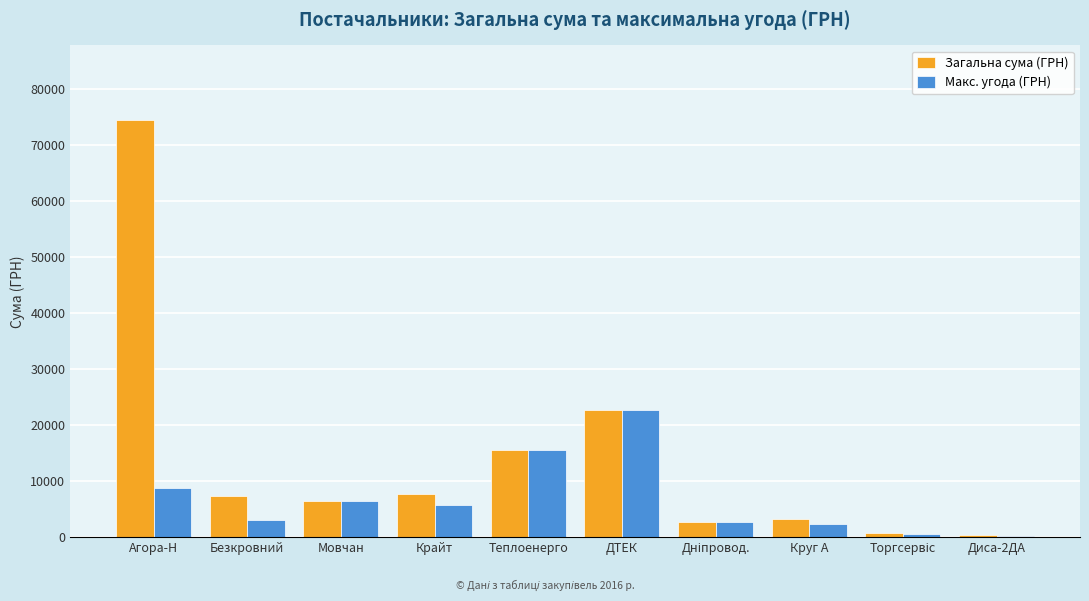

The Макс. угода (ГРН) series shows 6472.4 at Мовчан. True or false?

True